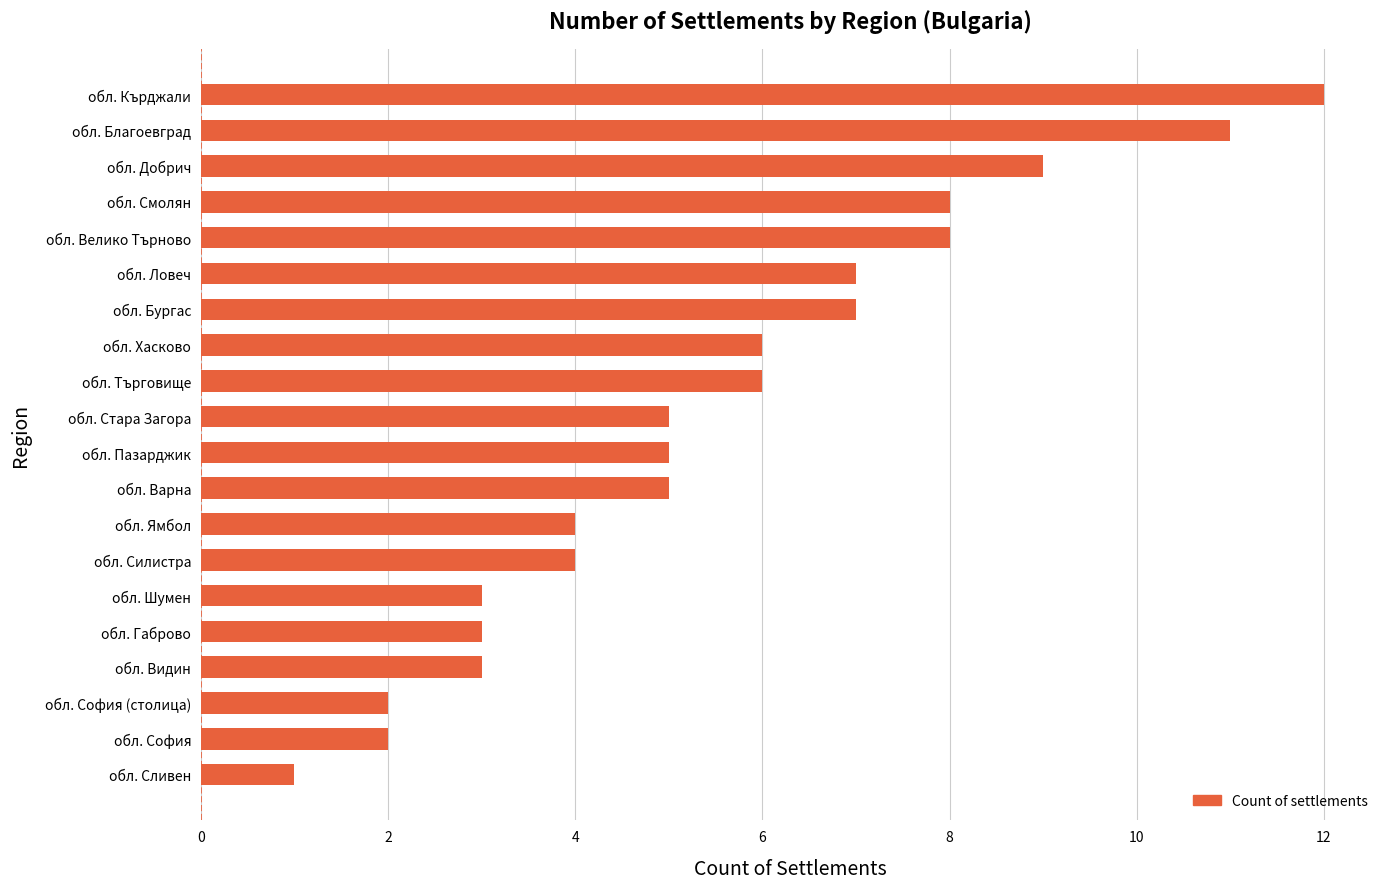

The chart shows a value of 8 at обл. Велико Търново. True or false?

True